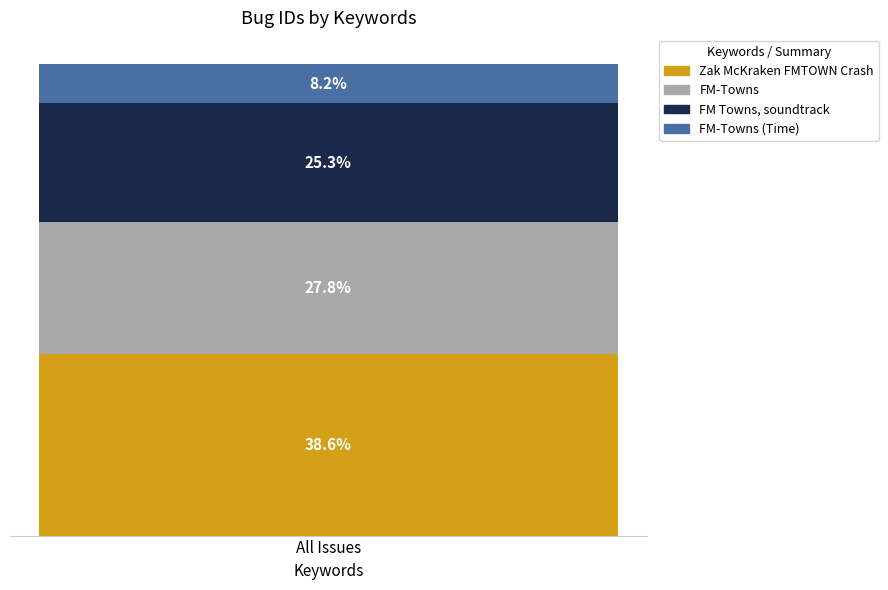

Are the bars horizontal?

No